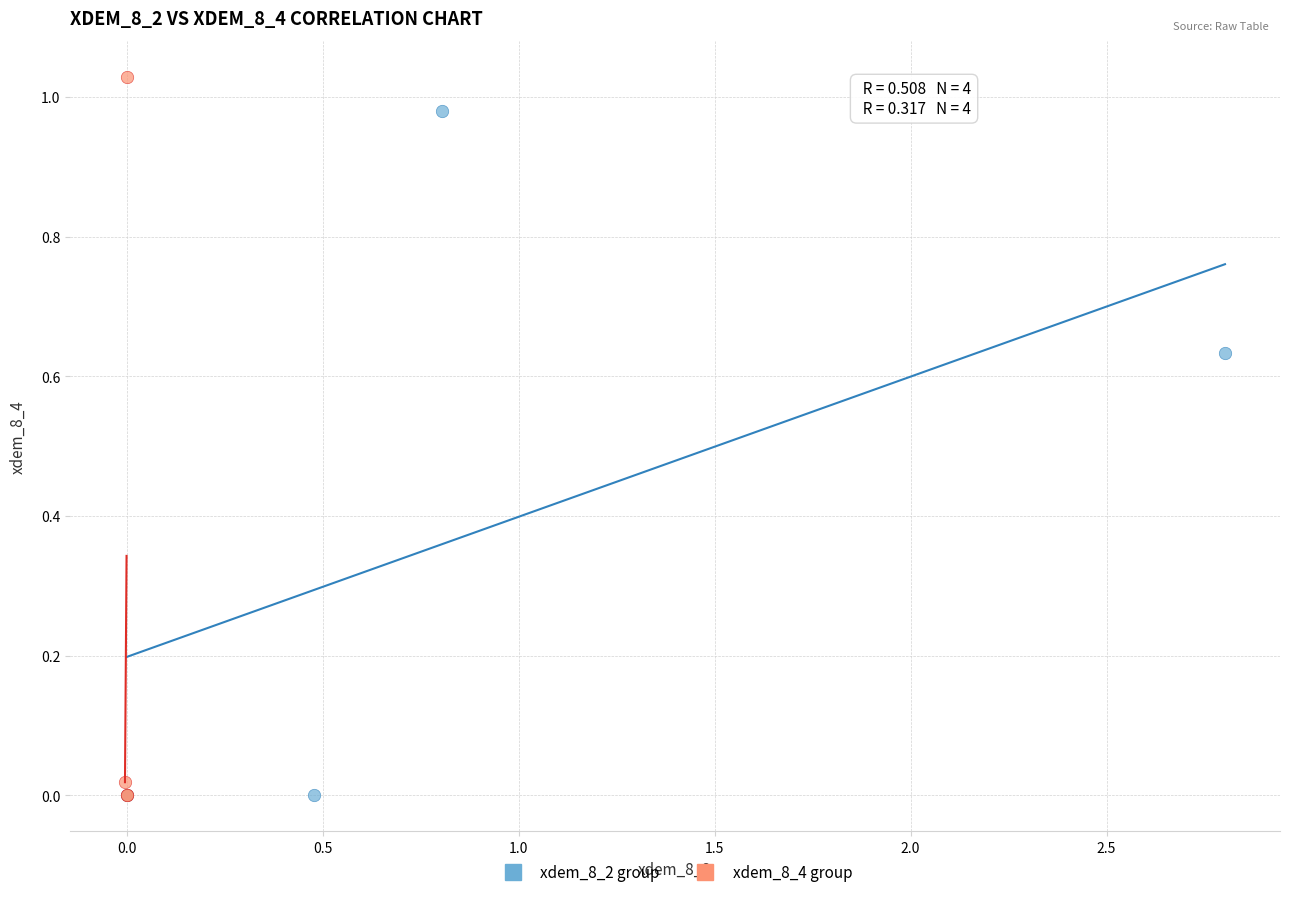

What are all the series names shown in the legend?

xdem_8_2 group, xdem_8_4 group